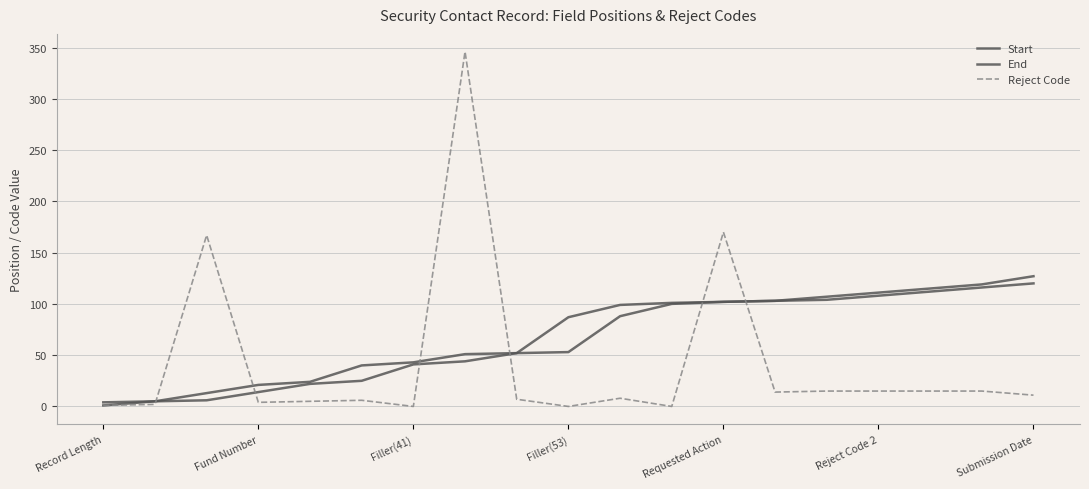

What is the maximum value for End?

127